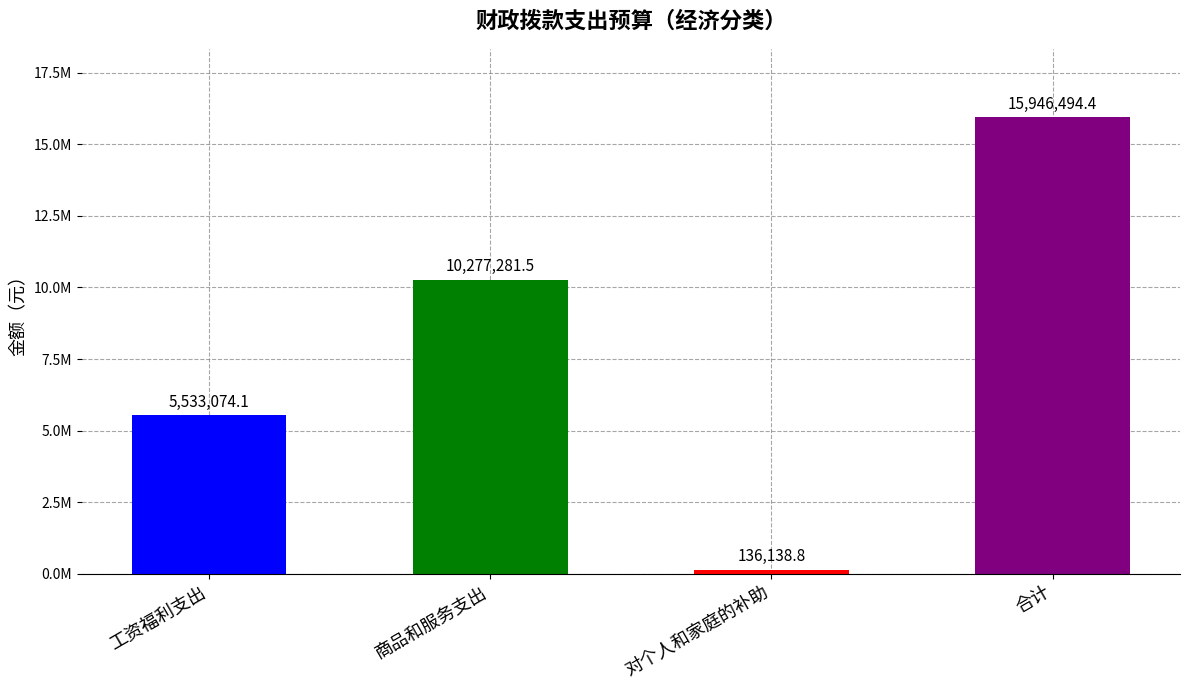

What is the label of the 1st bar from the right?

合计